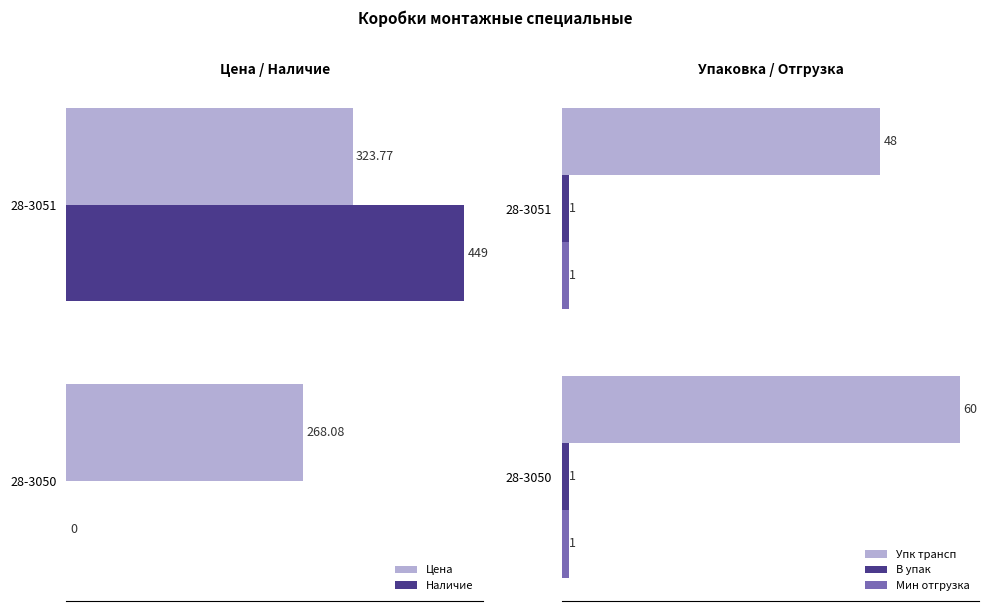

What is the average value of the Упк трансп series?

54.0